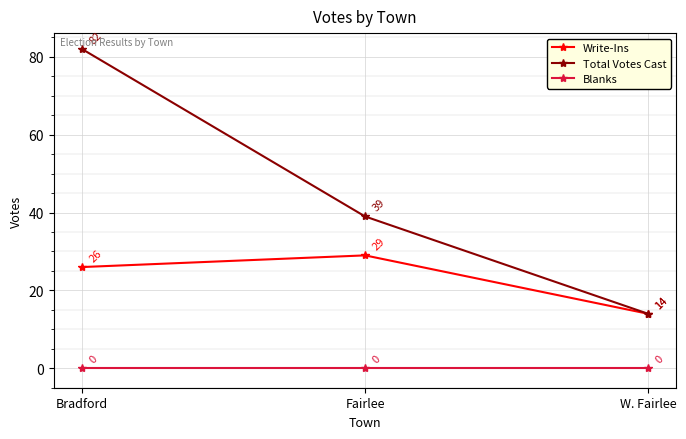

Between Bradford and Fairlee, which series saw the biggest shift?

Total Votes Cast